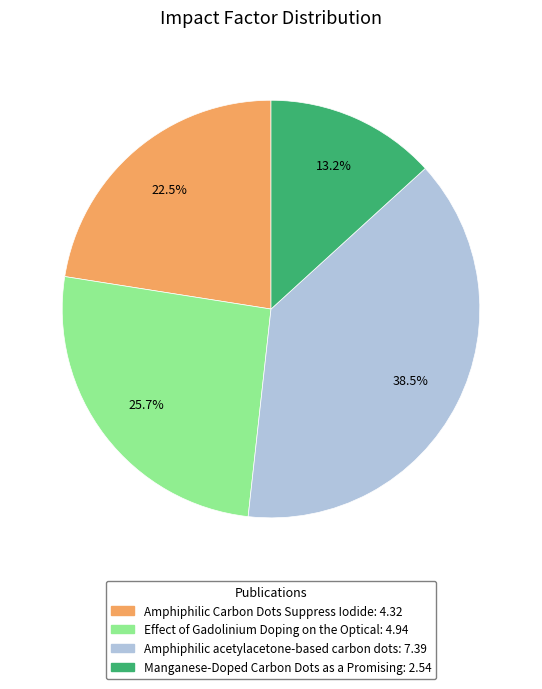

Combined, do Amphiphilic acetylacetone-based carbon dots and Manganese-Doped Carbon Dots as a Promising account for over 50%?

Yes